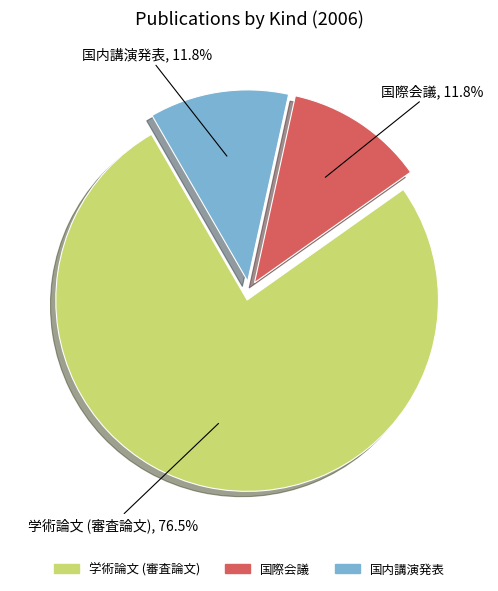

What is the largest slice in the pie chart?

学術論文 (審査論文)